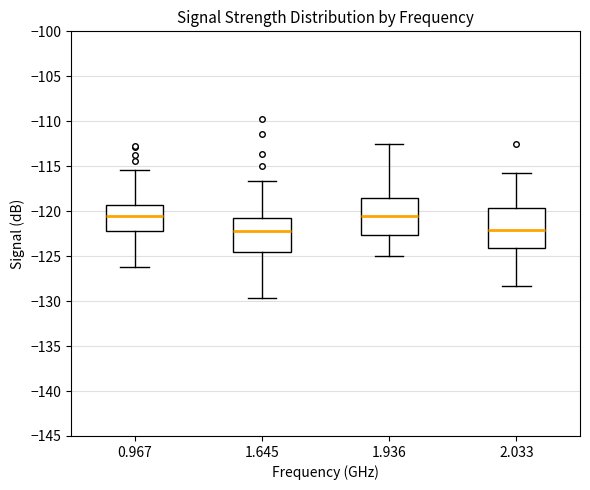

Where does the upper whisker of the box at x = 1.645 end on the y-axis? The values are not printed on the chart, so give them approximately, as read against the axis.

-116.5